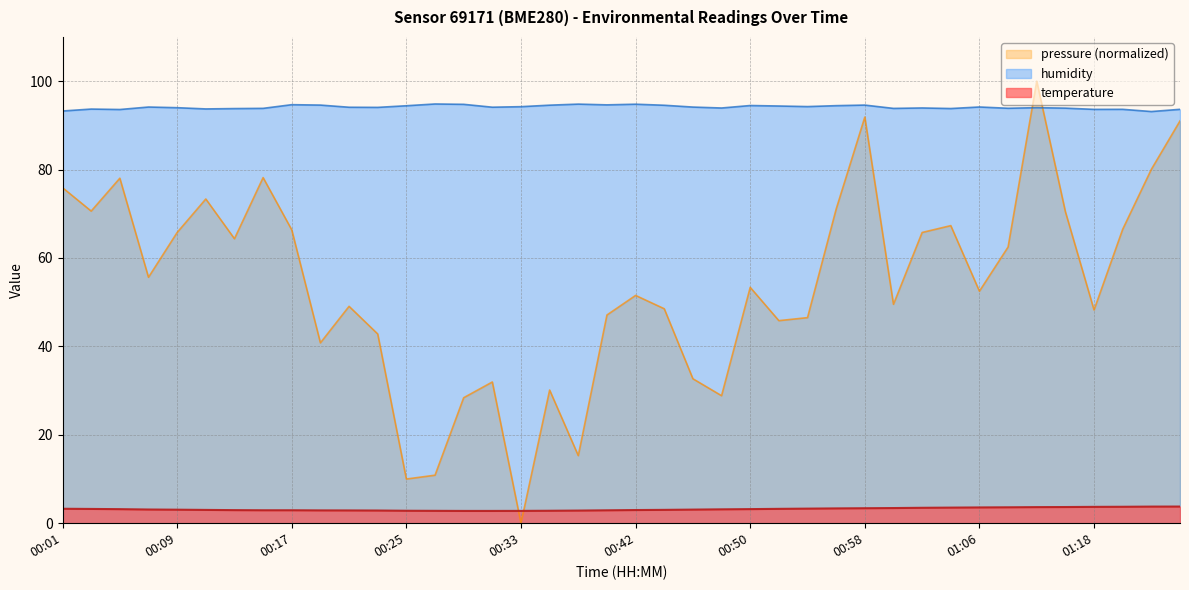

Reading left to right, list all the values displayed in this chart.

temperature: 00:01=3.3	00:03=3.2	00:05=3.2	00:07=3.1	00:09=3.1	00:11=3.0	00:13=3.0	00:15=2.9	00:17=2.9	00:19=2.9	00:21=2.9	00:23=2.9	00:25=2.8	00:27=2.8	00:29=2.8	00:31=2.8	00:33=2.8	00:35=2.8	00:37=2.9	00:40=2.9	00:42=3.0	00:44=3.0	00:46=3.1	00:48=3.1	00:50=3.2	00:52=3.2	00:54=3.3	00:56=3.4	00:58=3.4	01:00=3.4	01:02=3.5	01:04=3.5	01:06=3.6	01:09=3.6	01:11=3.6	01:16=3.7	01:18=3.7	01:20=3.7	01:23=3.8	01:25=3.8
humidity: 00:01=93.2	00:03=93.7	00:05=93.6	00:07=94.2	00:09=94.0	00:11=93.7	00:13=93.8	00:15=93.8	00:17=94.7	00:19=94.6	00:21=94.1	00:23=94.1	00:25=94.4	00:27=94.8	00:29=94.8	00:31=94.1	00:33=94.2	00:35=94.6	00:37=94.8	00:40=94.6	00:42=94.8	00:44=94.5	00:46=94.1	00:48=93.9	00:50=94.5	00:52=94.4	00:54=94.2	00:56=94.5	00:58=94.6	01:00=93.8	01:02=93.9	01:04=93.8	01:06=94.2	01:09=93.9	01:11=94.0	01:16=93.9	01:18=93.6	01:20=93.6	01:23=93.1	01:25=93.6
pressure: 00:01=75.9	00:03=70.6	00:05=78.0	00:07=55.6	00:09=65.8	00:11=73.3	00:13=64.4	00:15=78.2	00:17=66.4	00:19=40.8	00:21=49.1	00:23=42.8	00:25=10.0	00:27=10.9	00:29=28.4	00:31=31.9	00:33=0.0	00:35=30.1	00:37=15.3	00:40=47.1	00:42=51.5	00:44=48.5	00:46=32.7	00:48=28.8	00:50=53.4	00:52=45.8	00:54=46.5	00:56=71.1	00:58=91.9	01:00=49.5	01:02=65.8	01:04=67.3	01:06=52.5	01:09=62.5	01:11=100.0	01:16=70.5	01:18=48.2	01:20=66.5	01:23=80.1	01:25=91.0